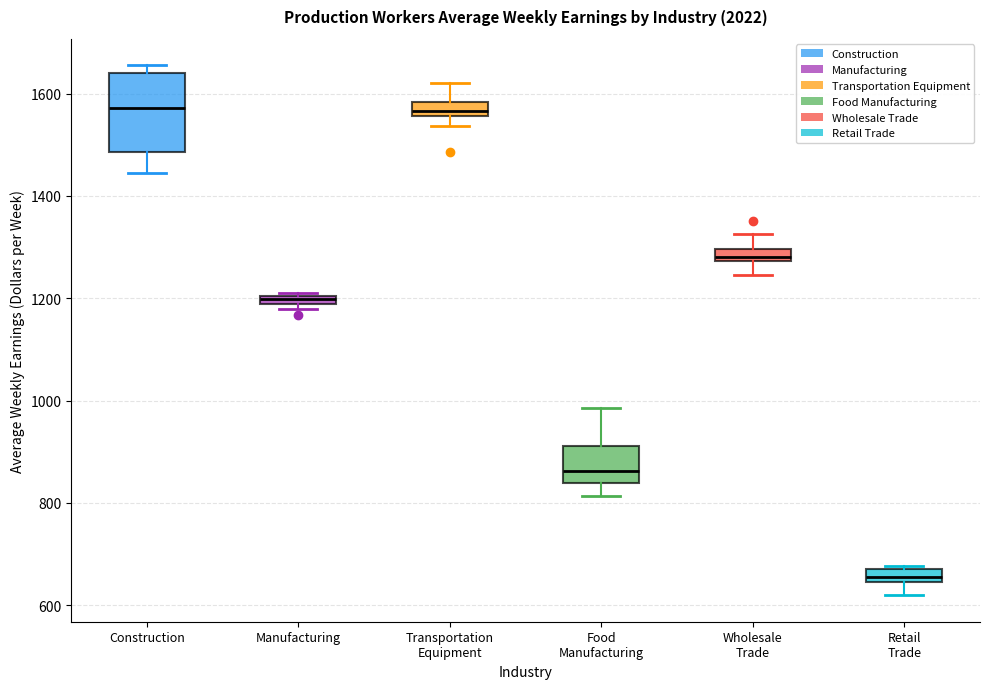

Where is the upper edge of the box for Transportation Equipment on the y-axis? The values are not printed on the chart, so give them approximately, as read against the axis.

1580